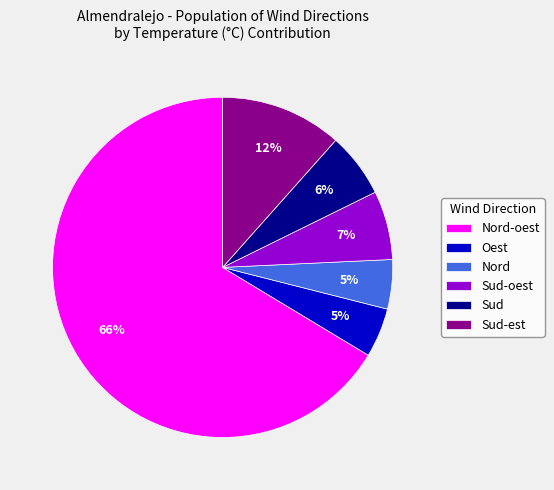

Is there any slice that represents more than half of the pie?

Yes